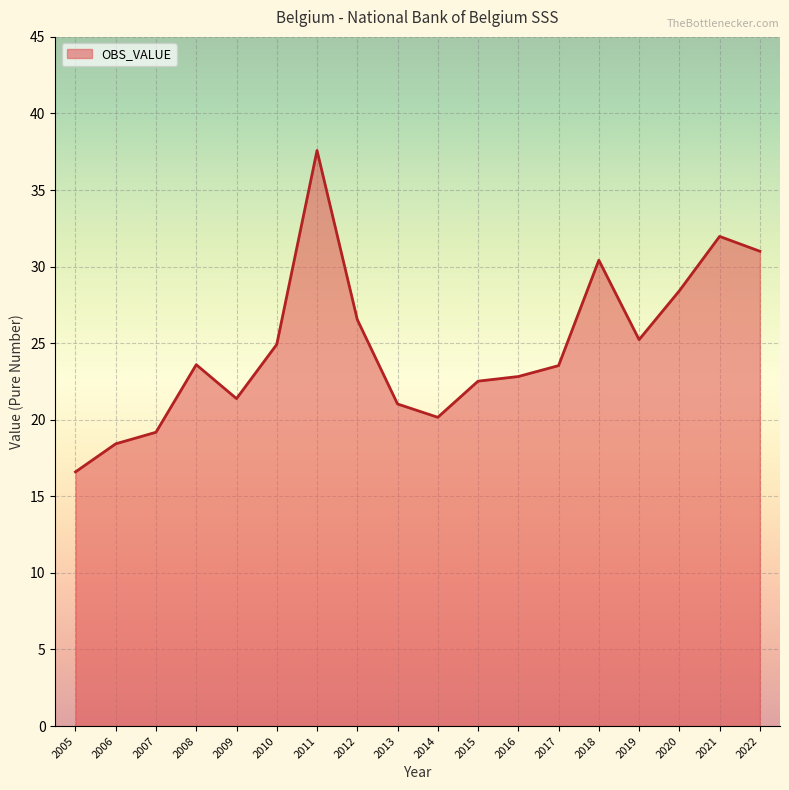

Does the chart have visible grid lines?

Yes